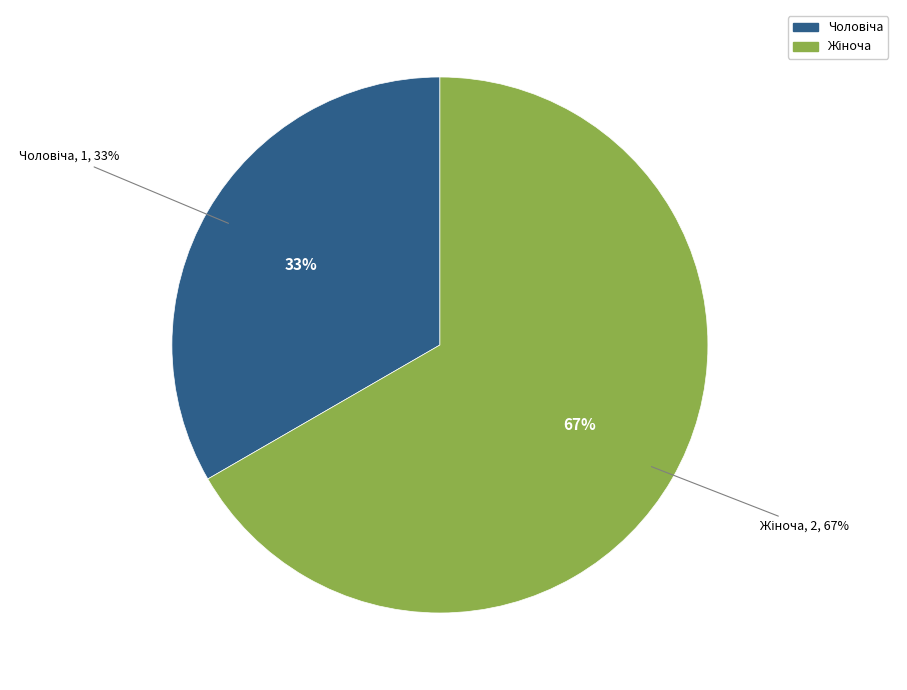

What is the largest slice in the pie chart?

Жіноча